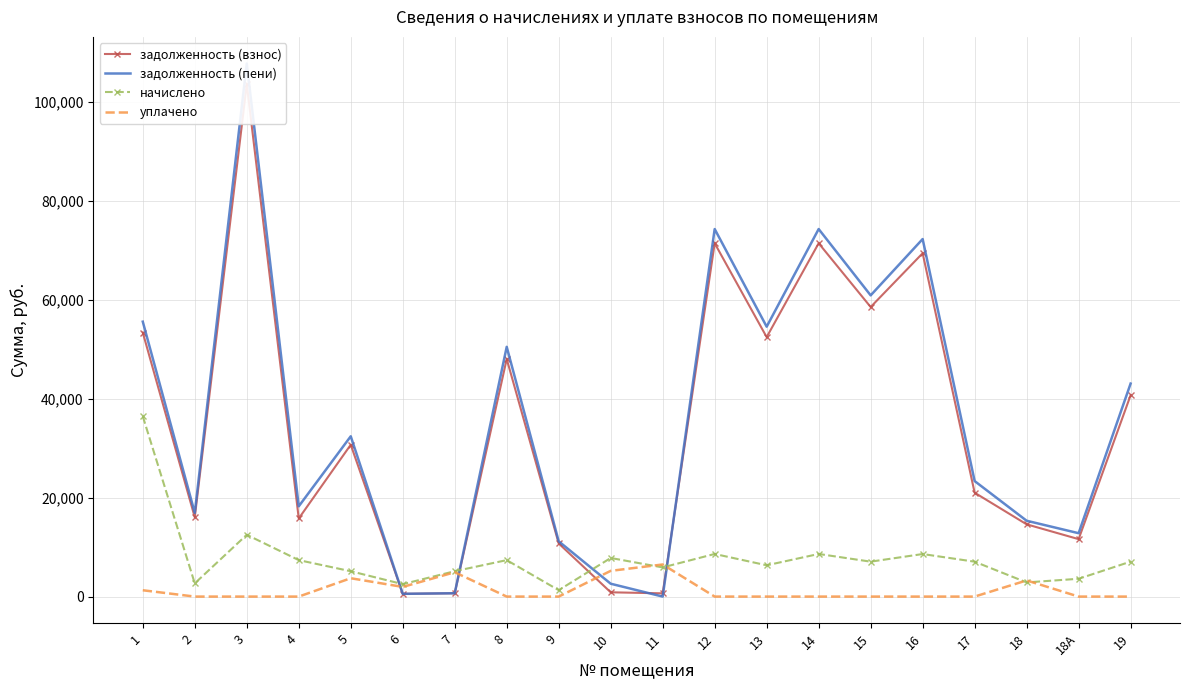

Which series has the largest total across all categories?

задолженность (пени)